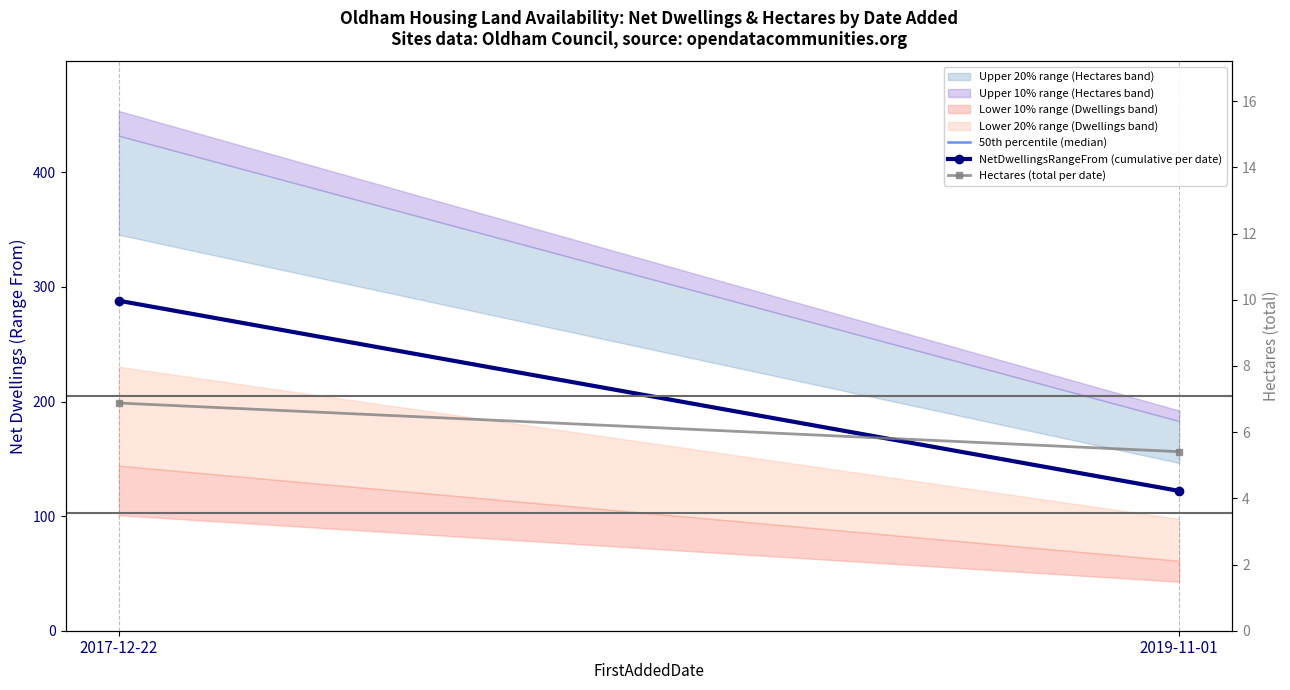

Reading left to right, what are all the values shown in this chart?

50th percentile (median): 288.0	122.0
NetDwellingsRangeFrom (cumulative per date): 288.0	122.0
Hectares (total per date): 6.9	5.4